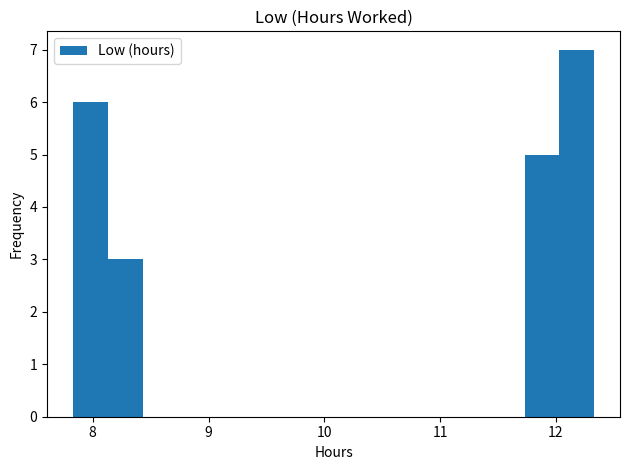

Around what value on the x-axis is the tallest bar? Give the approximate position of its centre, as read against the axis.

12.2